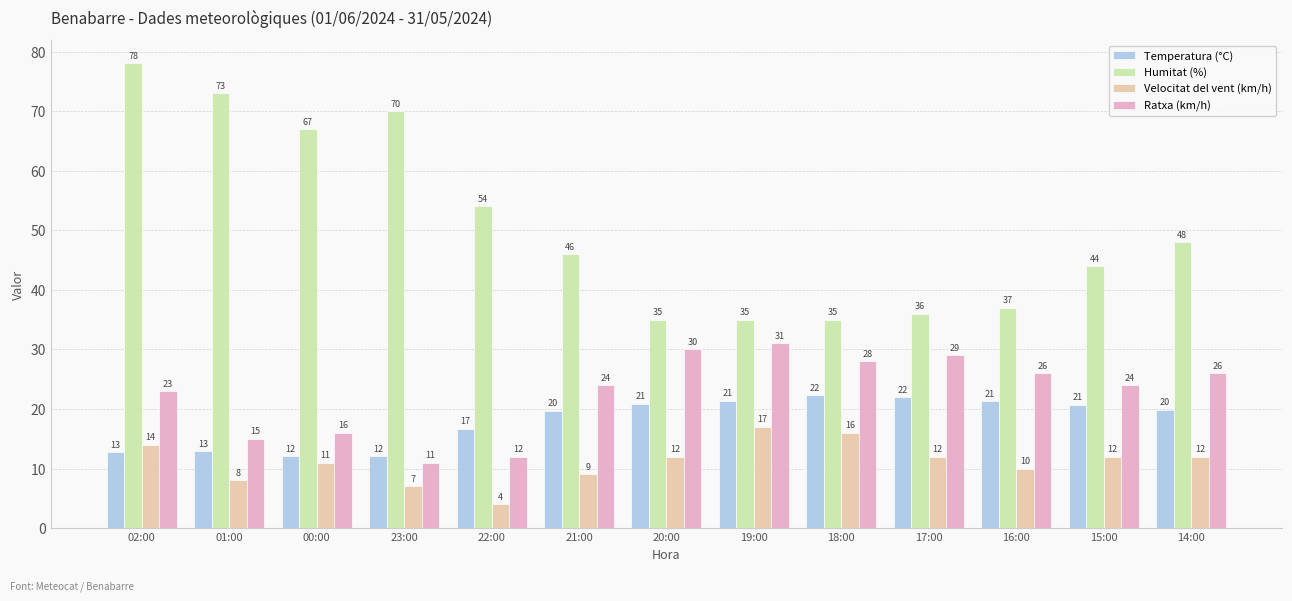

What is the label of the 3rd bar from the right?

16:00